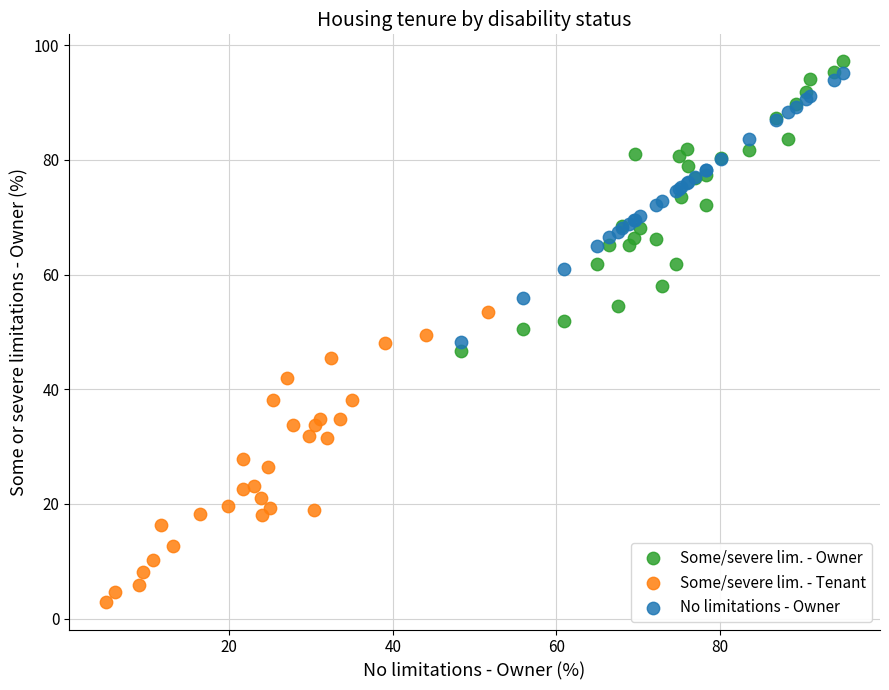

Which series contains the lowest Y value?

Some/severe lim. - Tenant